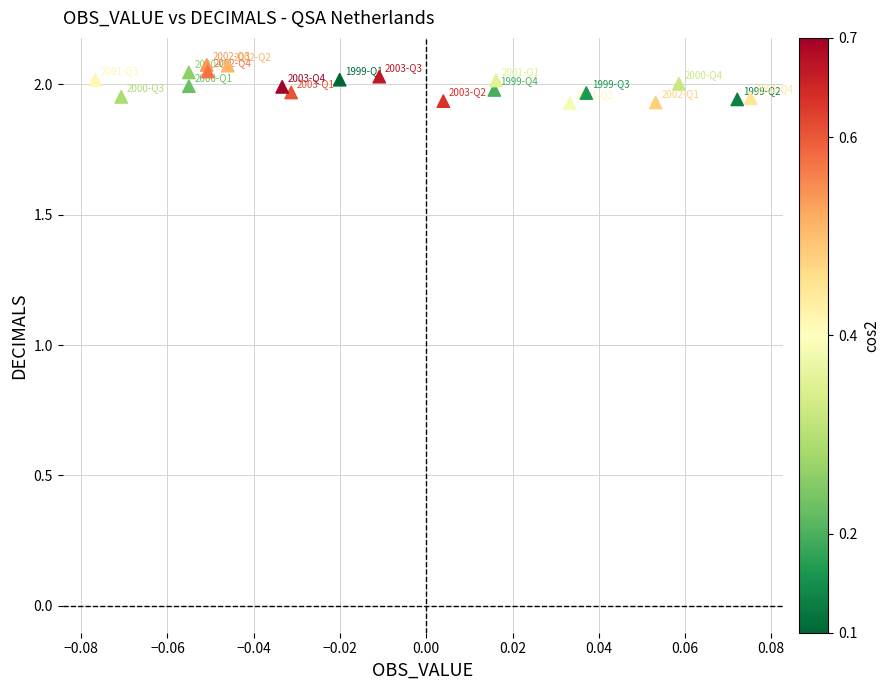

Count the number of points in this scatter plot.

20